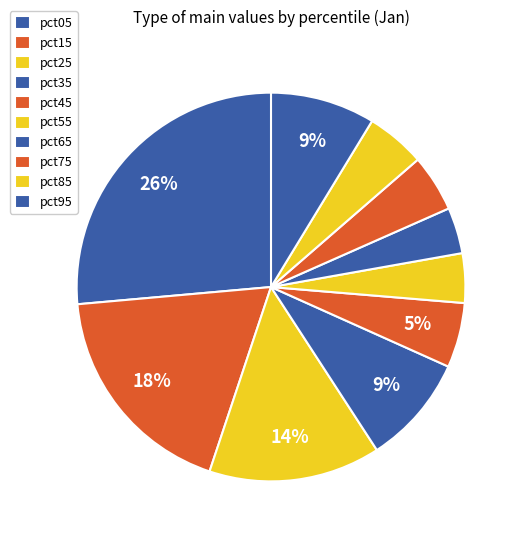

Is there a majority slice in this chart?

No